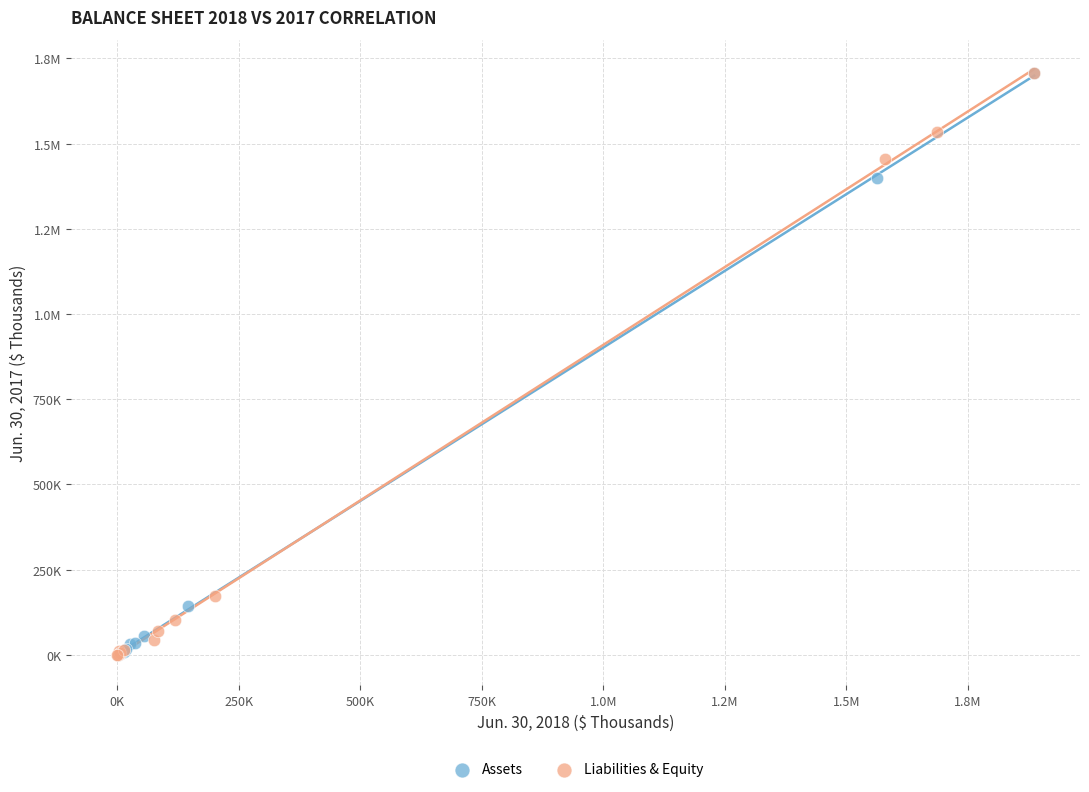

What are all the series names shown in the legend?

Assets, Liabilities & Equity